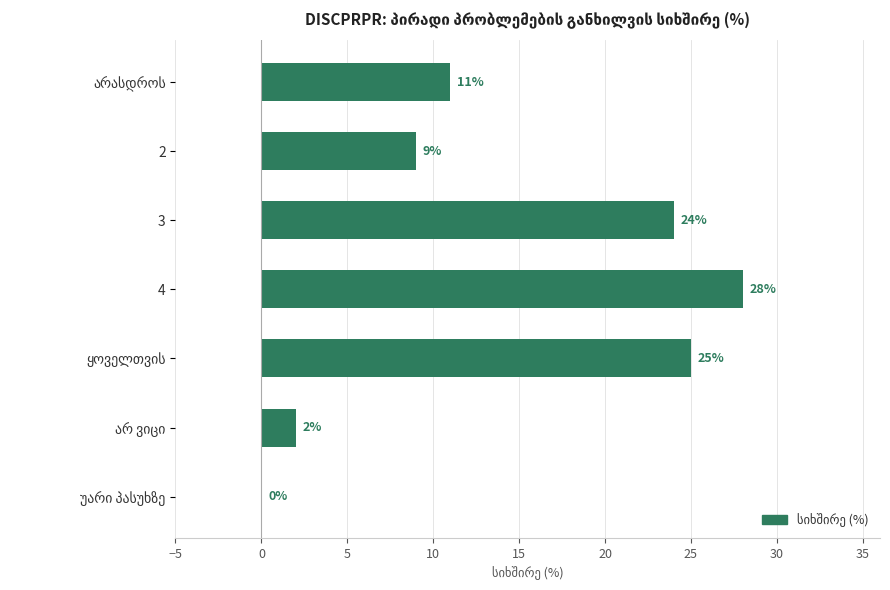

What is the average value?

14